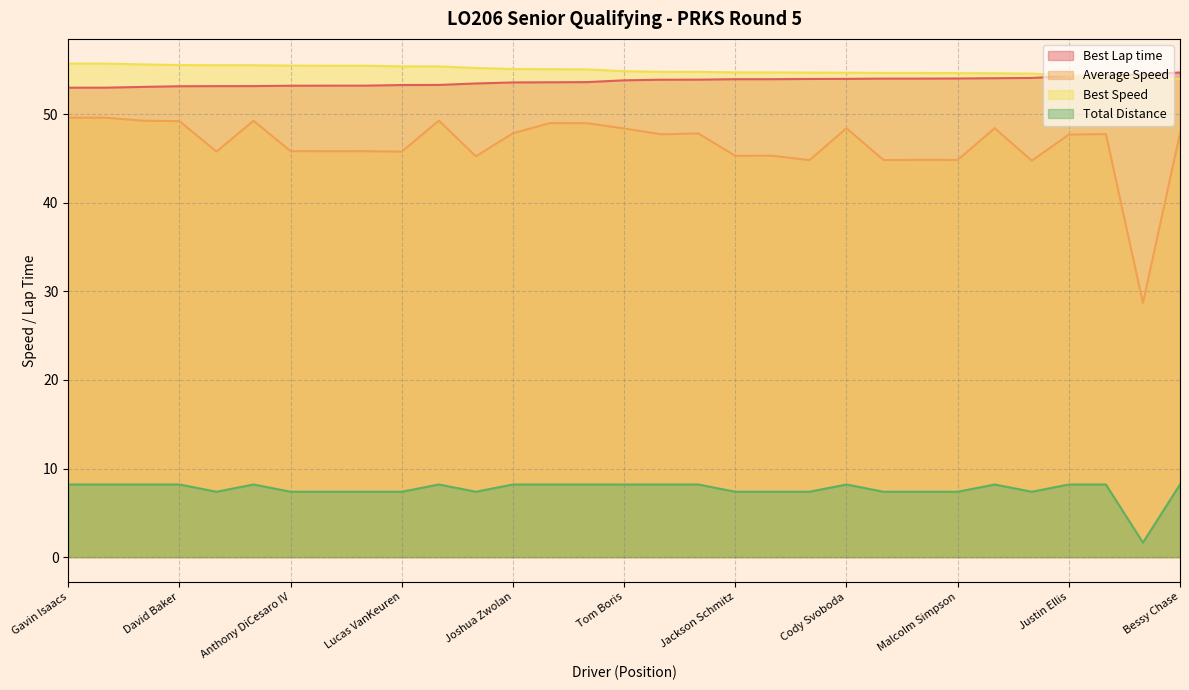

Rank the series at 20 from lowest to highest value.

Total Distance (line), Average Speed (line), Best Lap time (line), Best Speed (line)